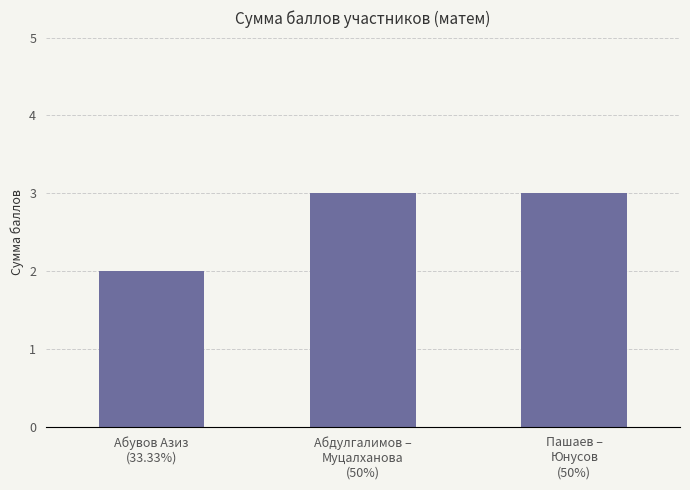

Approximately how many times larger is the value at Пашаев –
Юнусов
(50%) compared to Абдулгалимов –
Муцалханова
(50%)?

1.0